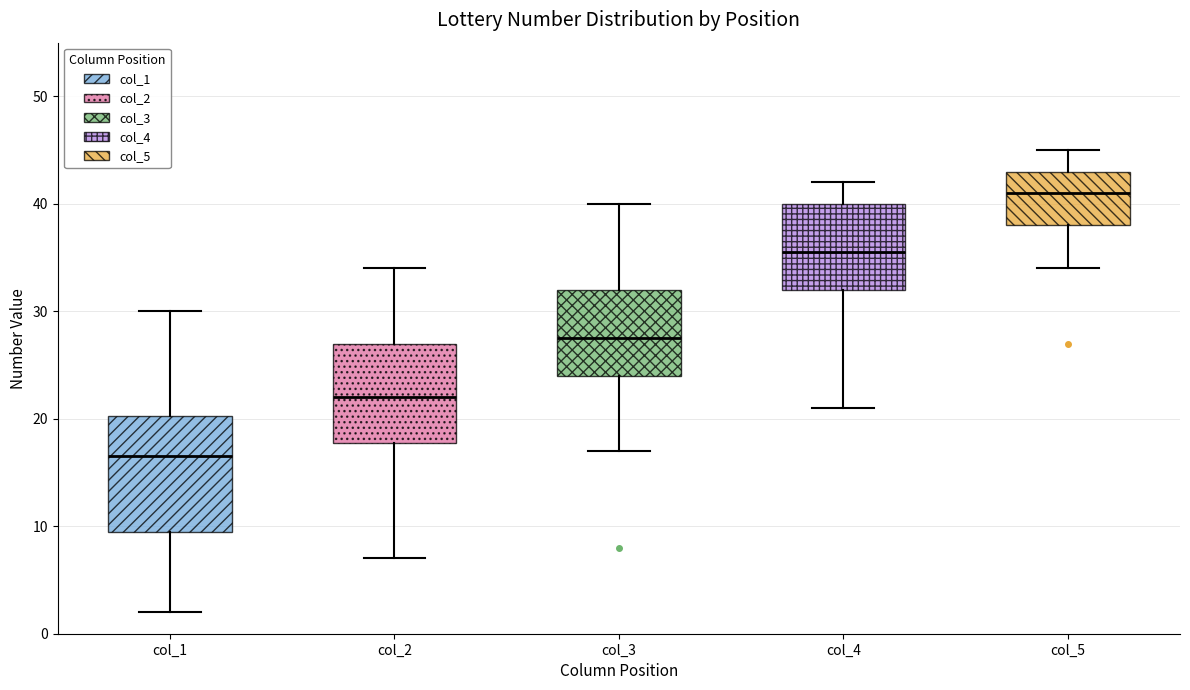

Reading left to right, read every box against the y-axis: the position of its median line, the range the box covers, and the ends of its whiskers. The values are not printed on the chart, so give them approximately, as read against the axis.

col_1: median 17, box 10 to 20, whiskers 2 to 30
col_2: median 22, box 18 to 27, whiskers 7 to 34
col_3: median 28, box 24 to 32, whiskers 17 to 40
col_4: median 36, box 32 to 40, whiskers 21 to 42
col_5: median 41, box 38 to 43, whiskers 34 to 45